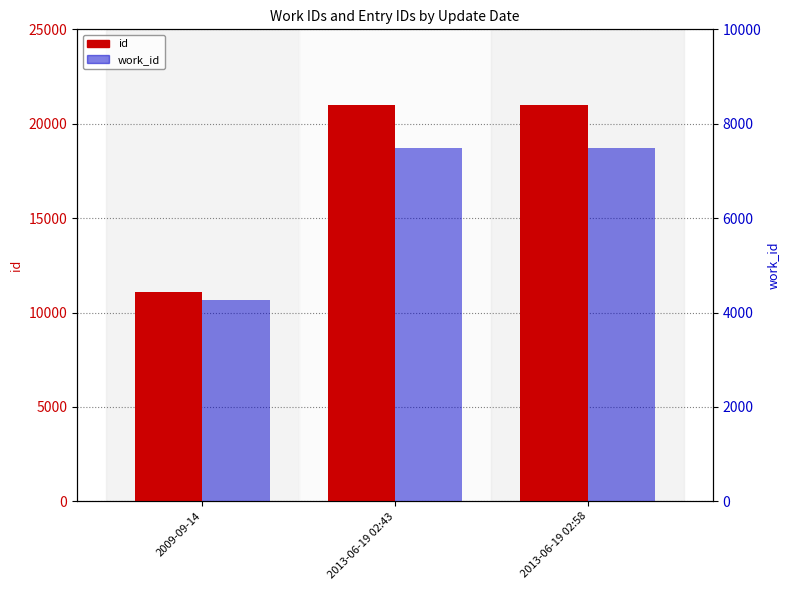

How many bars are there in each group?

2